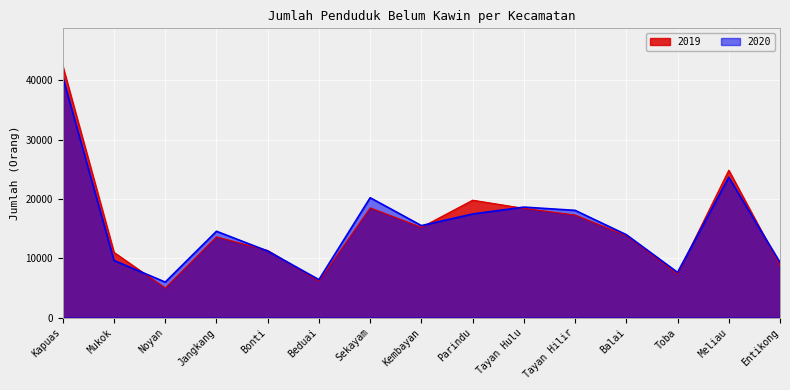

True or false: 2019 and 2020 cross at least once.

True